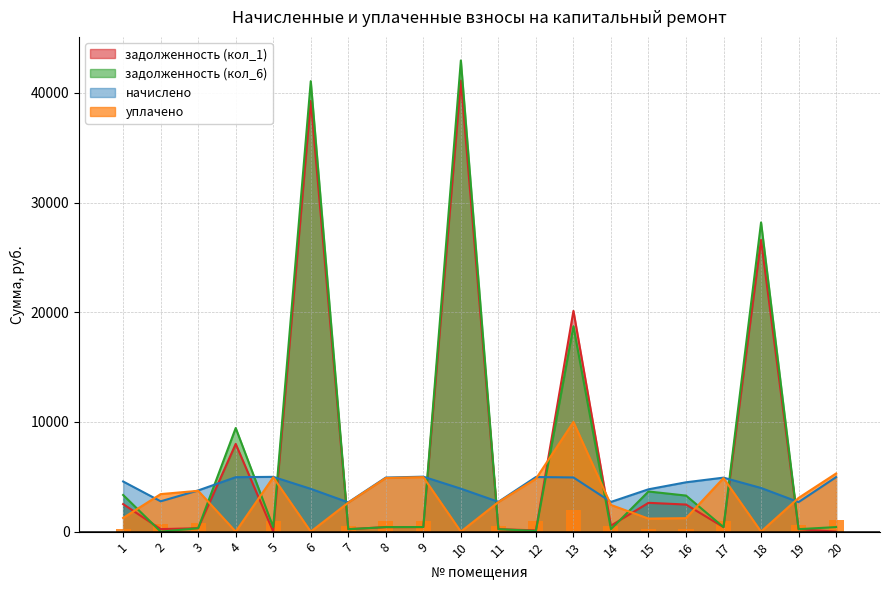

How many data points in задолженность (кол_1) are above 417?

10